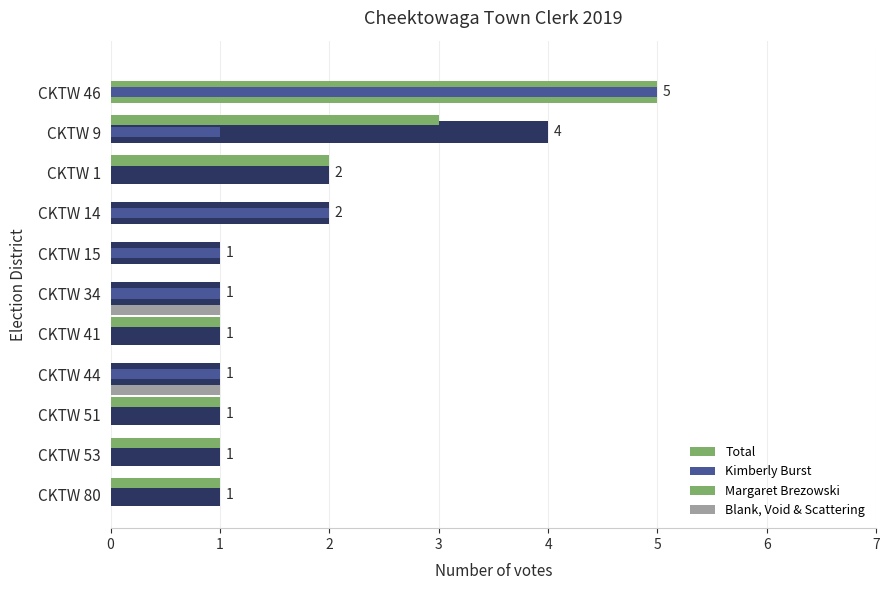

Rank the series by their maximum value, from lowest to highest.

Blank, Void & Scattering, Margaret Brezowski, Total, Kimberly Burst